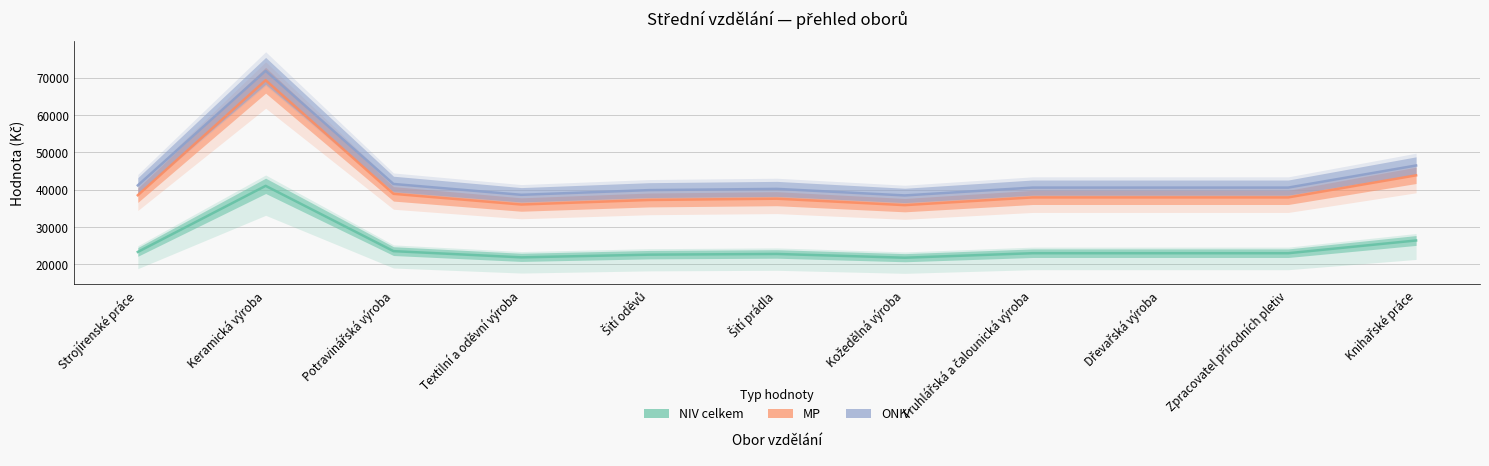

Which has a higher value, Zpracovatel přírodních pletiv or Kožedělná výroba?

Zpracovatel přírodních pletiv